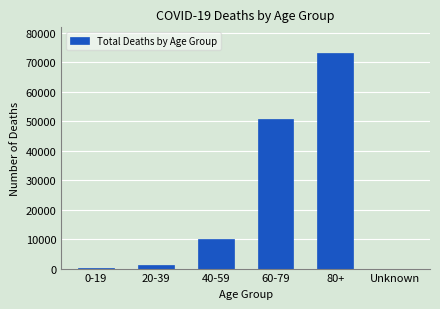

At which label is the value closest to 36562?

60-79